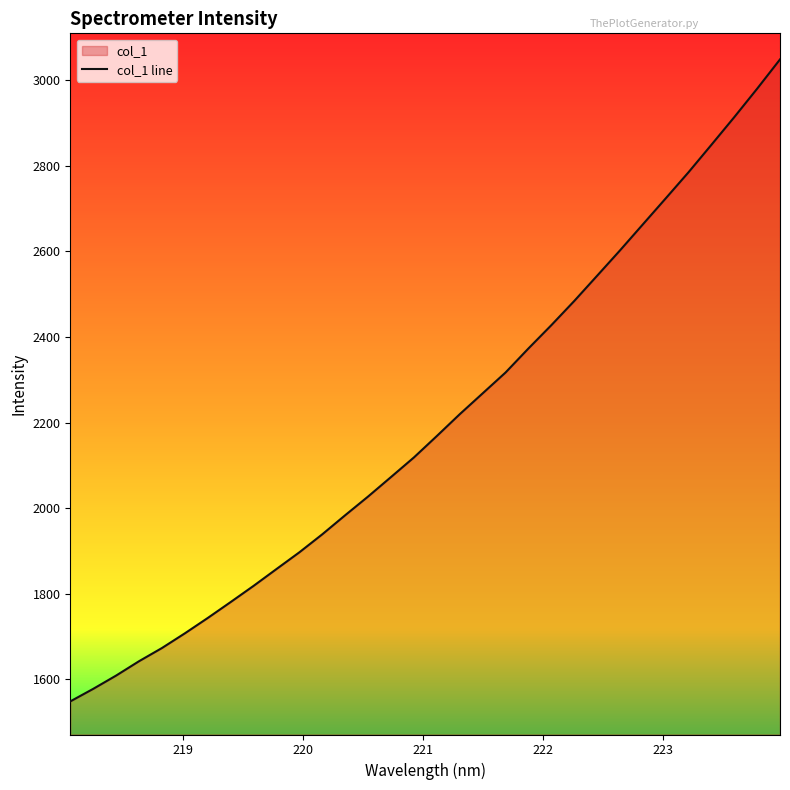

What is the maximum value shown in the chart?

3049.0